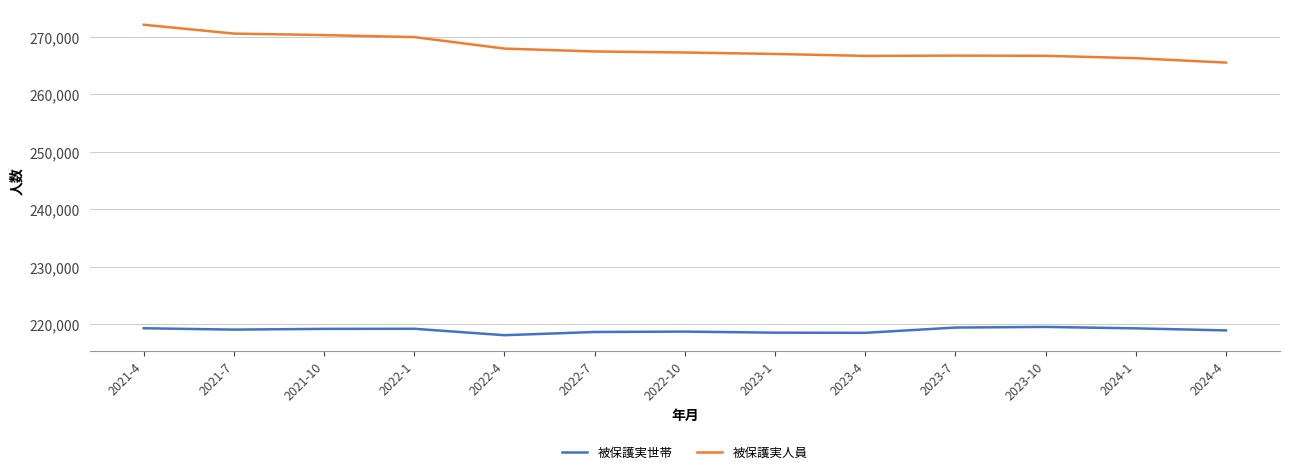

In 被保護実世帯, how many points are lower than both neighbors (excluding endpoints)?

3